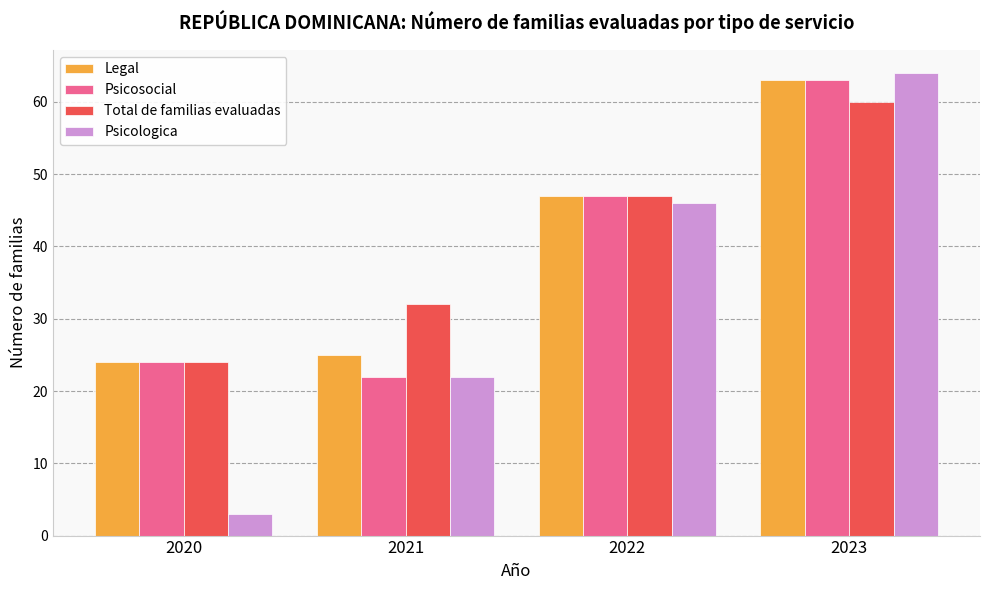

Does the chart contain any negative values?

No